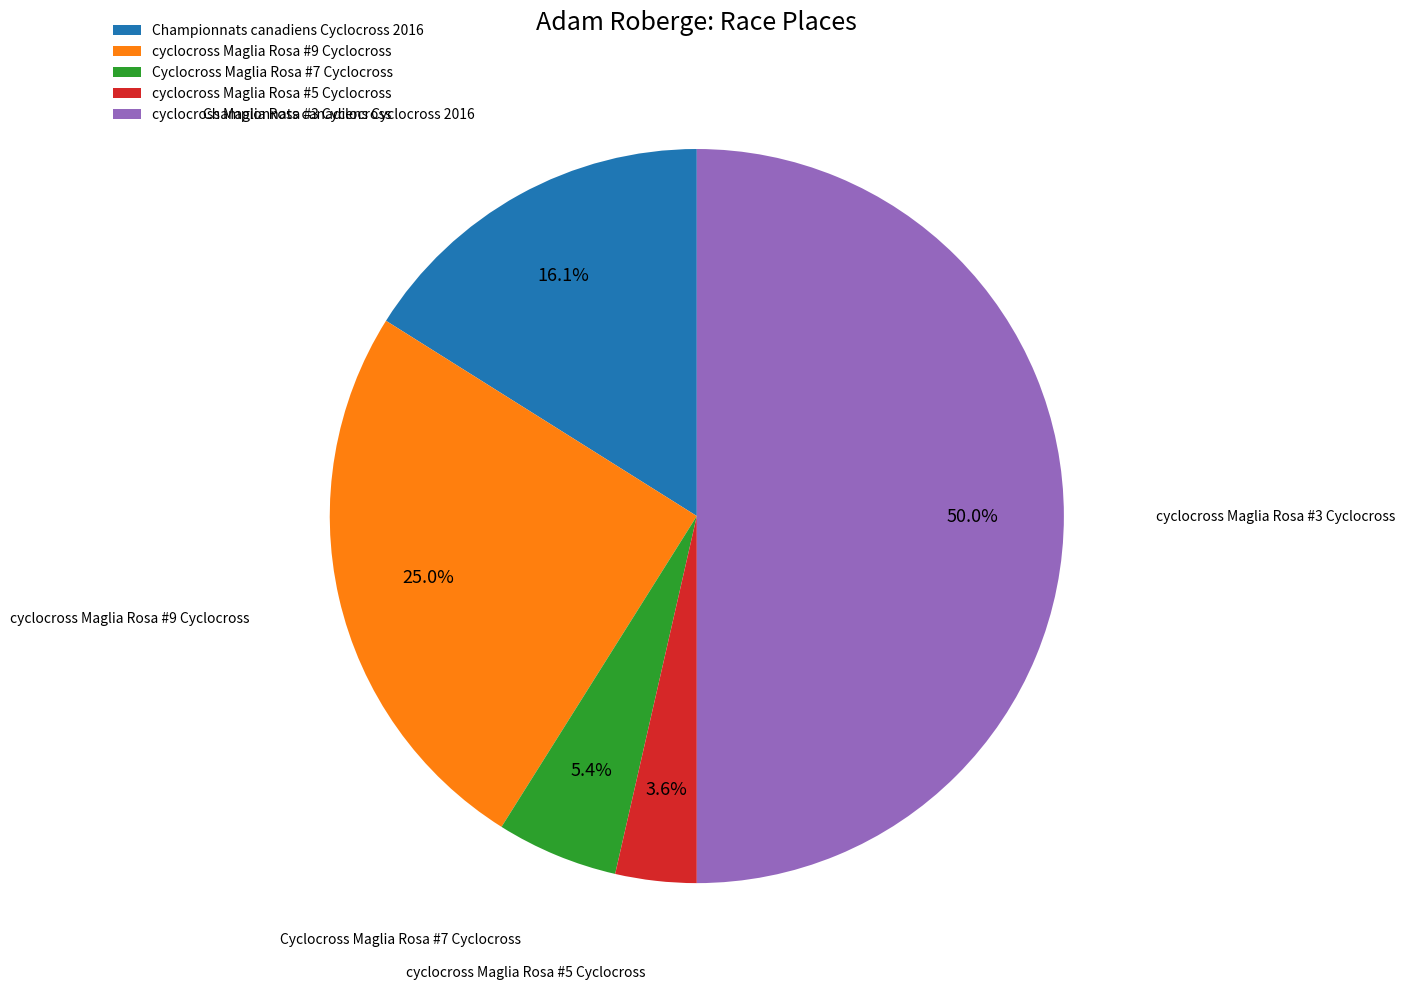

How many segments does this pie chart have?

5